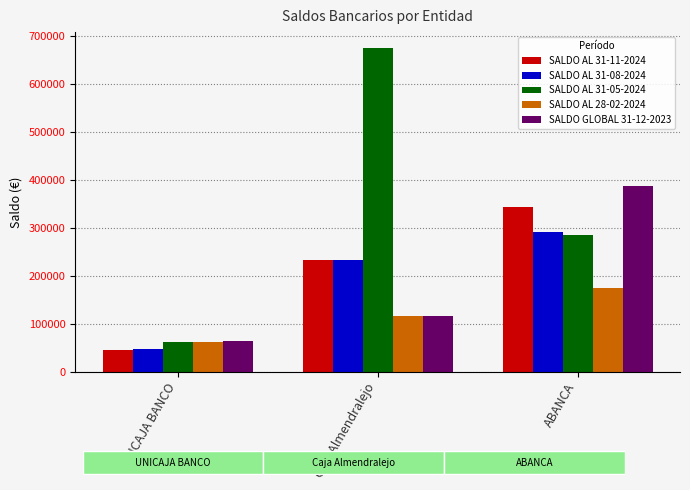

Which category has the lowest value in the SALDO AL 28-02-2024 series?

UNICAJA BANCO